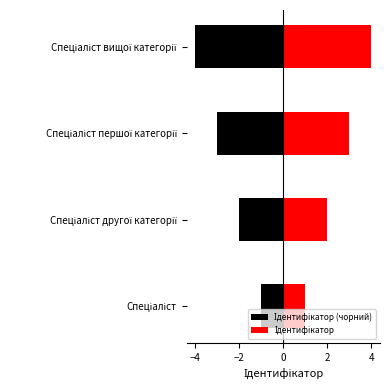

Which series has the widest spread of values?

Ідентифікатор (чорний)